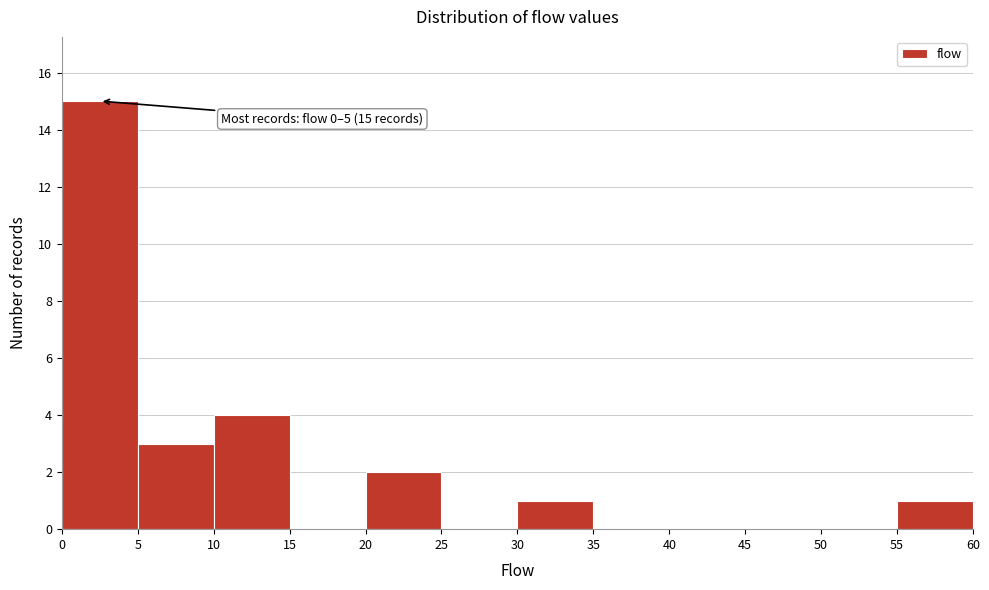

Over which range of the x-axis is the bar tallest?

0 to 5